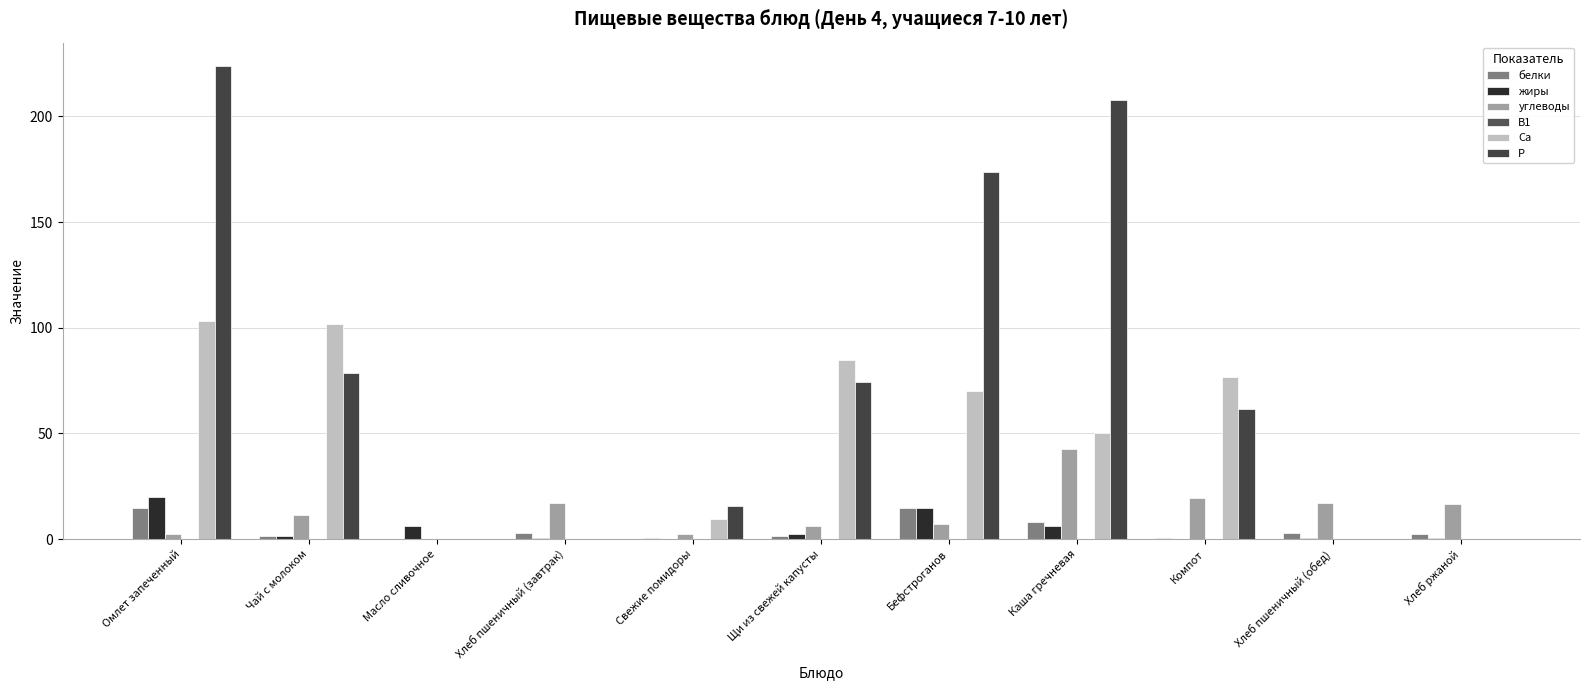

Are the bars horizontal?

No